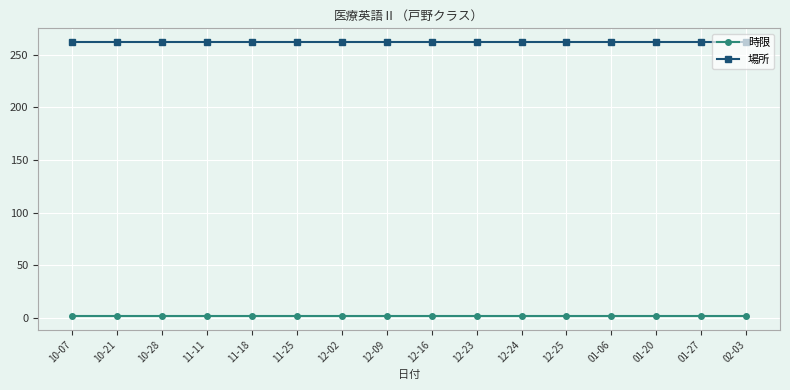

The 時限 series shows 2 at 11-25. True or false?

True